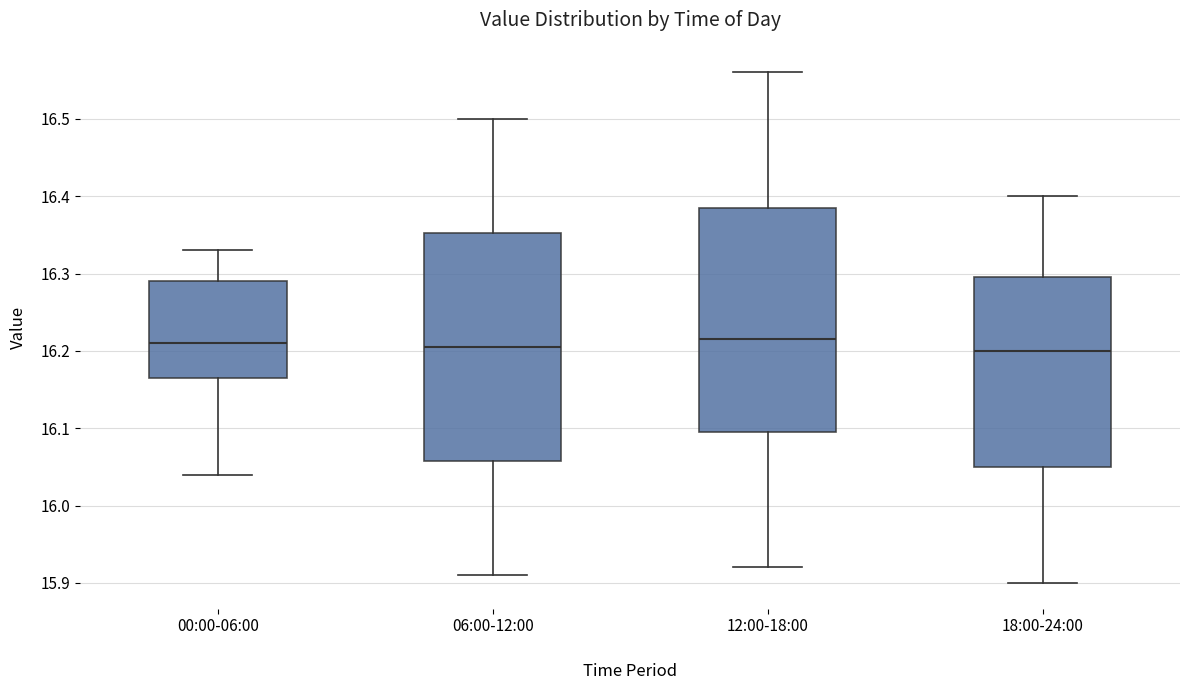

Where does the upper whisker of the box for 06:00-12:00 end on the y-axis? The values are not printed on the chart, so give them approximately, as read against the axis.

16.50